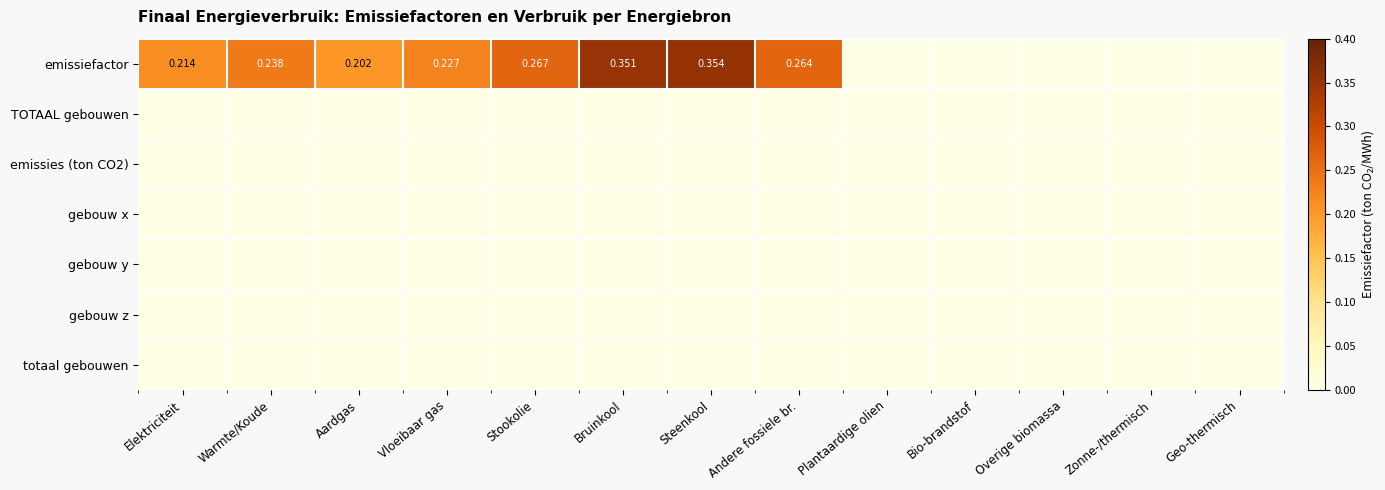

What is the total value across all series at Warmte/Koude?

0.2